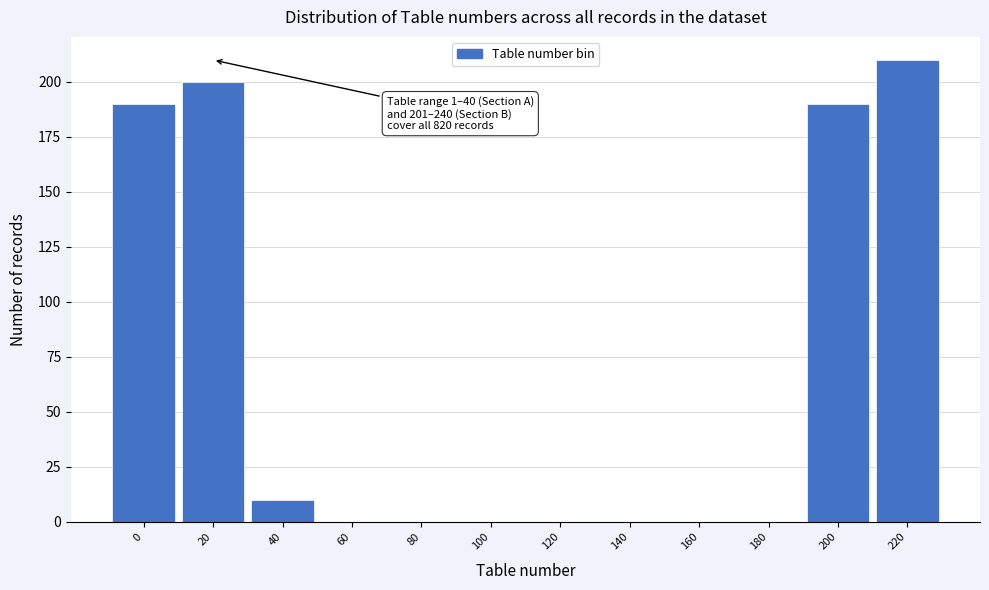

Reading left to right, extract all data points from this chart.

0=190	20=200	40=10	60=0	80=0	100=0	120=0	140=0	160=0	180=0	200=190	220=210